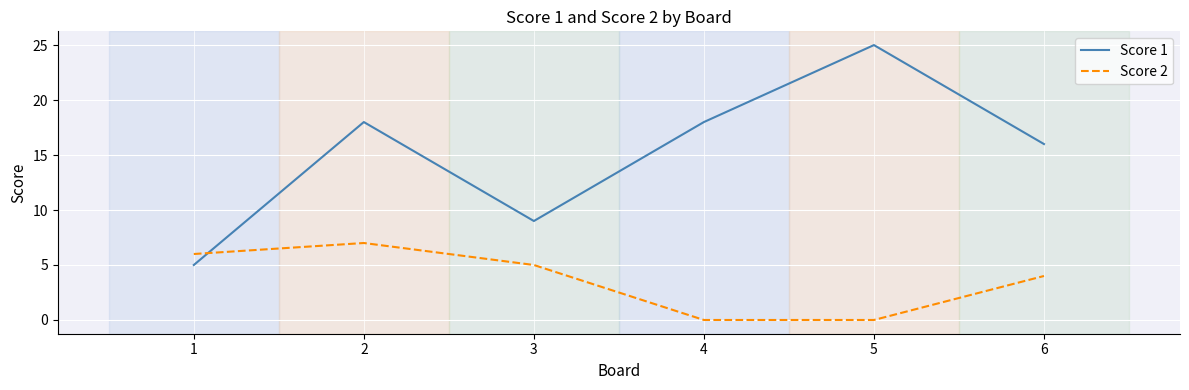

What is the difference between the second highest and minimum values in the Score 2 series?

6